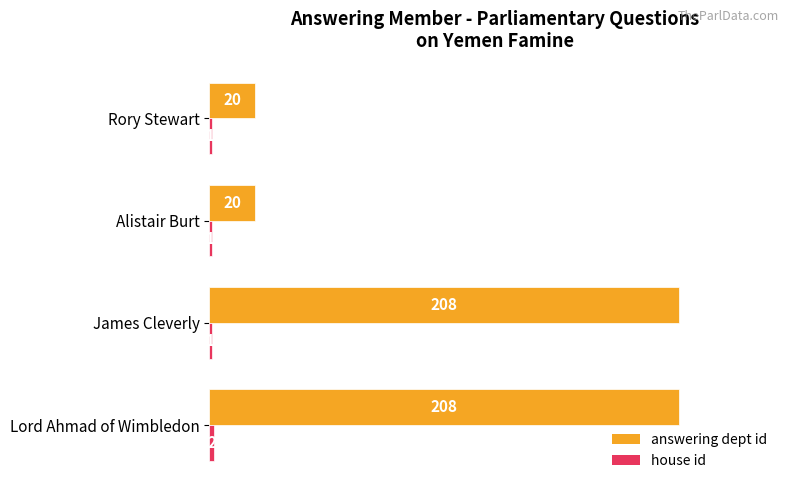

Rank the series by their maximum value, from lowest to highest.

house id, answering dept id